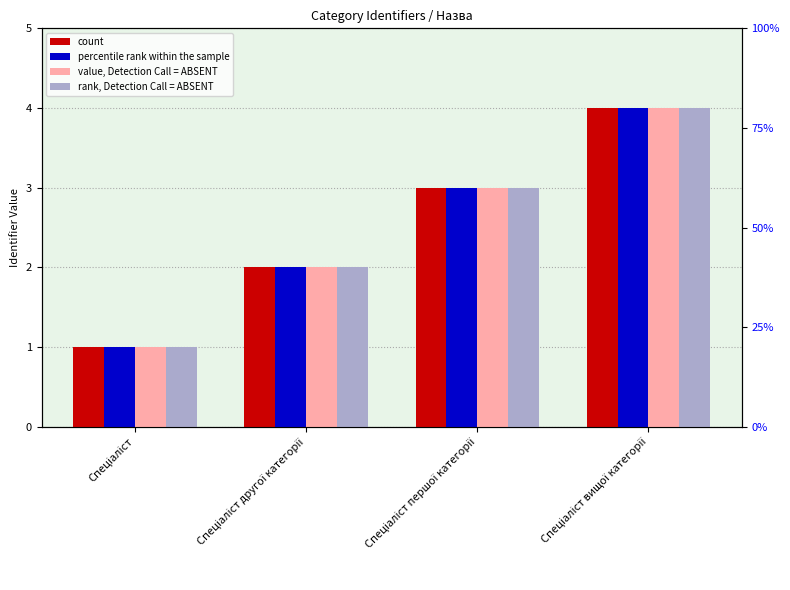

Between Спеціаліст другої категорії and Спеціаліст вищої категорії, which is larger?

Спеціаліст вищої категорії